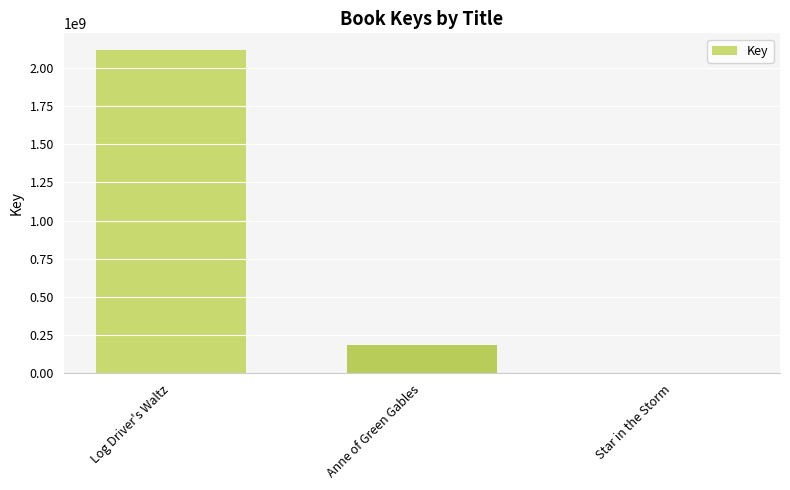

What is the sum of all values?

2305318596